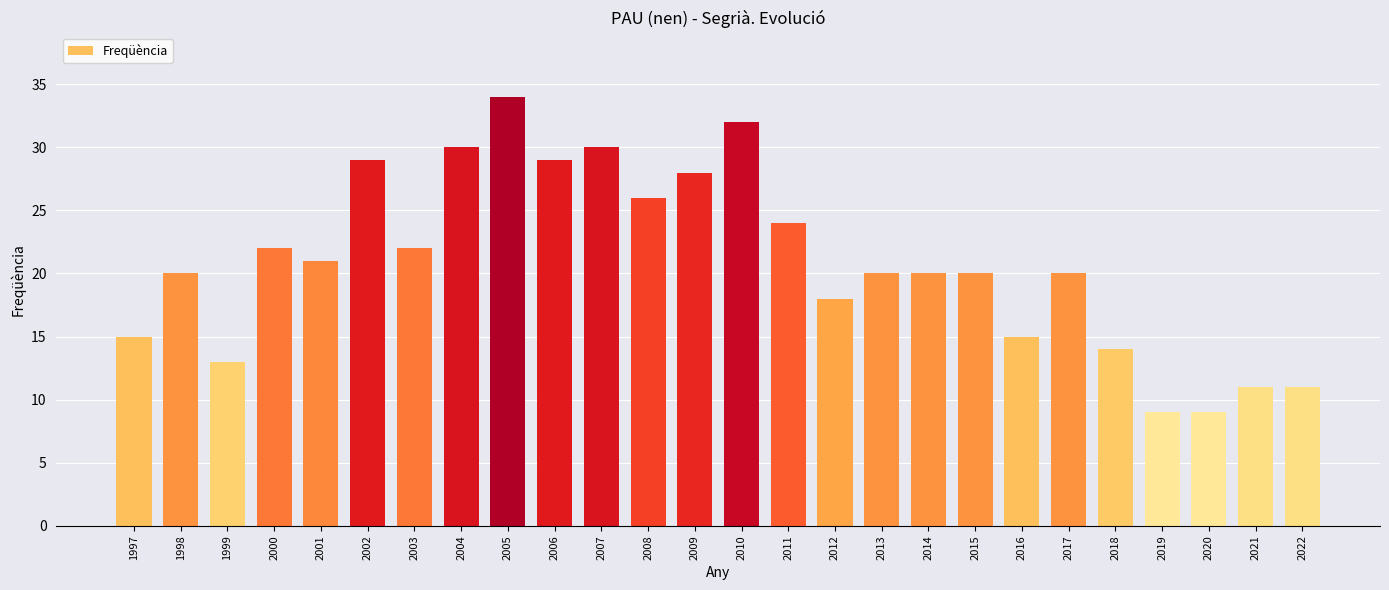

Reading left to right, what are all the values shown in this chart?

1997=15	1998=20	1999=13	2000=22	2001=21	2002=29	2003=22	2004=30	2005=34	2006=29	2007=30	2008=26	2009=28	2010=32	2011=24	2012=18	2013=20	2014=20	2015=20	2016=15	2017=20	2018=14	2019=9	2020=9	2021=11	2022=11